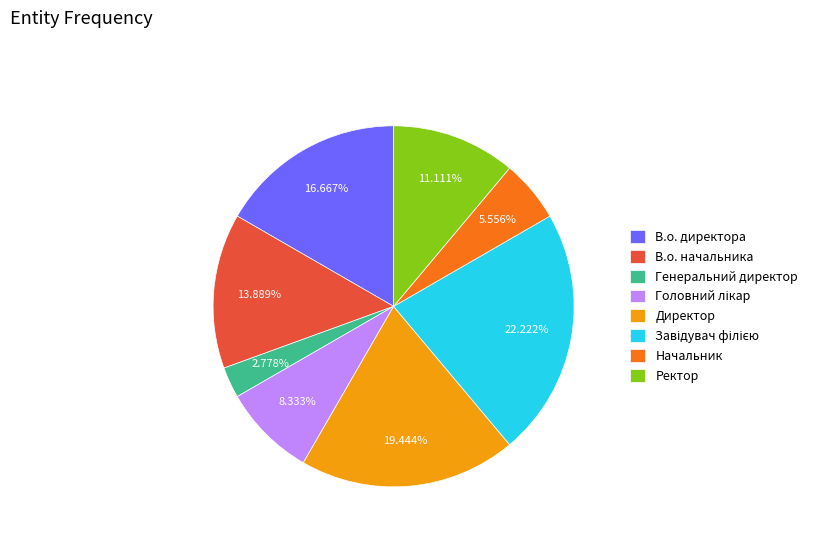

Is there any slice that represents more than half of the pie?

No